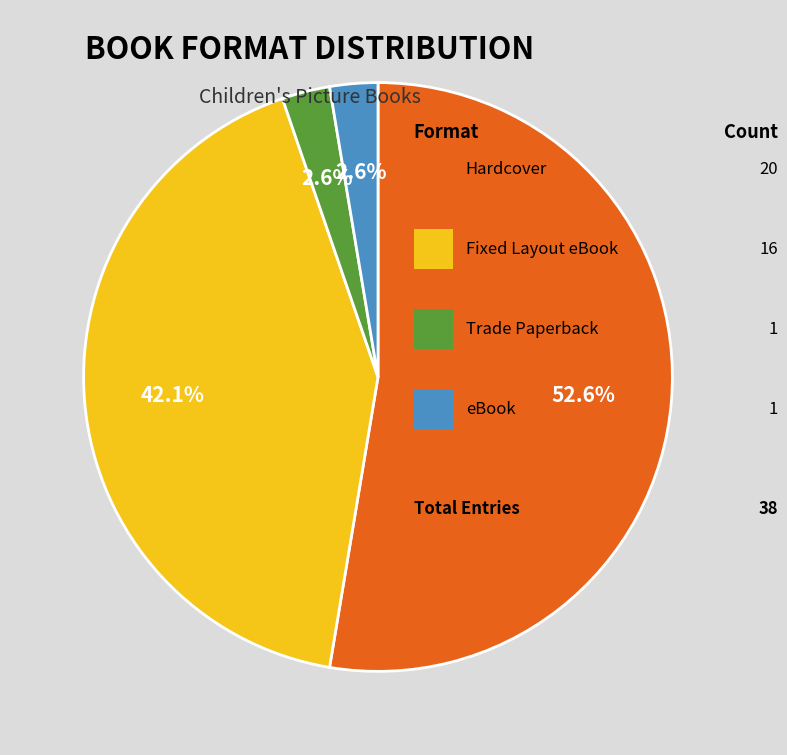

Does any single category account for the majority?

Yes